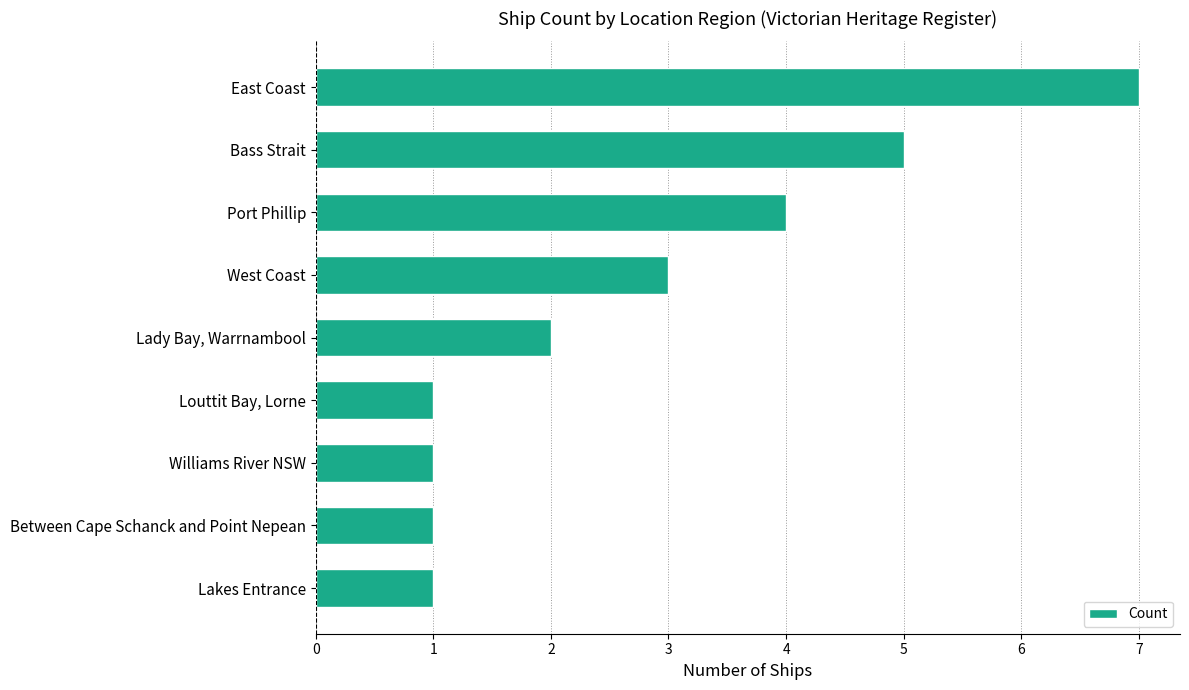

Which category has the highest value across all series?

East Coast